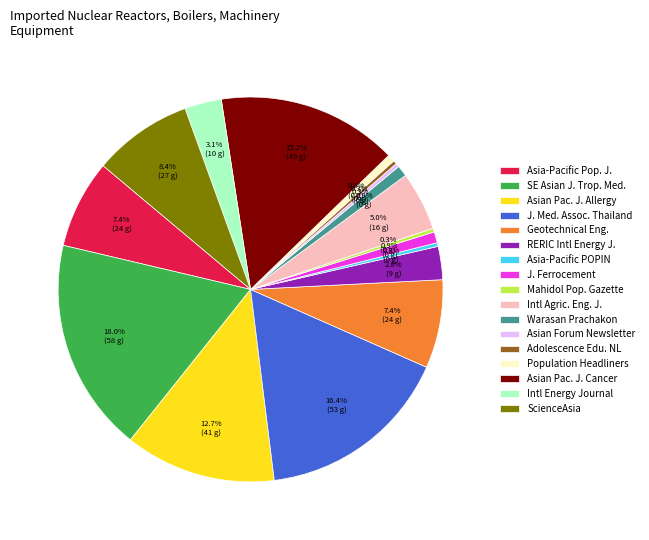

Does any single category account for the majority?

No